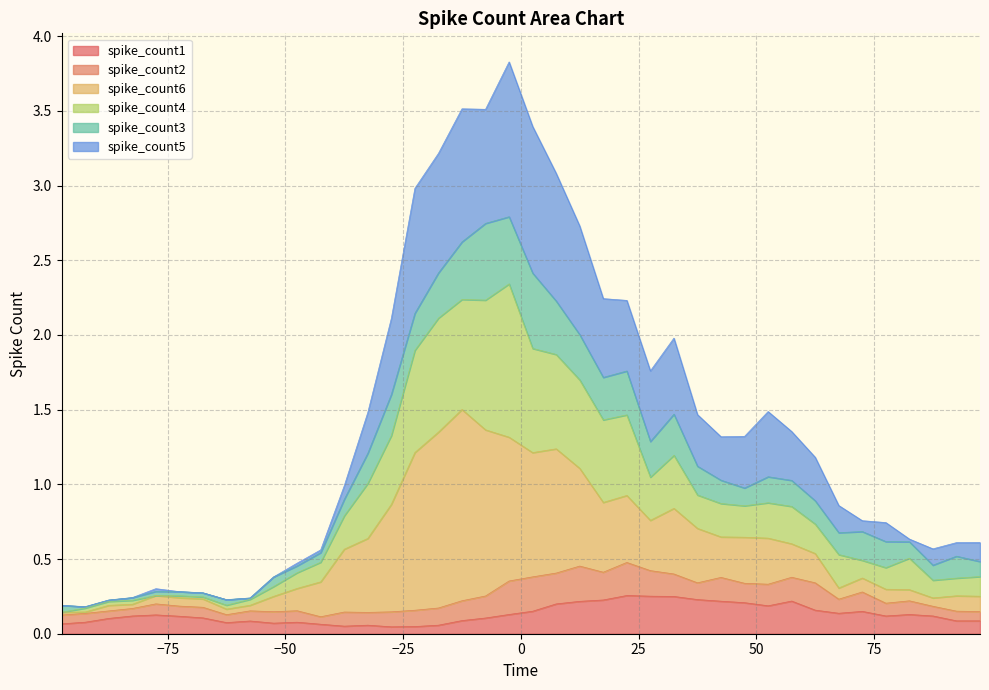

The value of spike_count5 at 67.5 is 0.2. True or false?

False